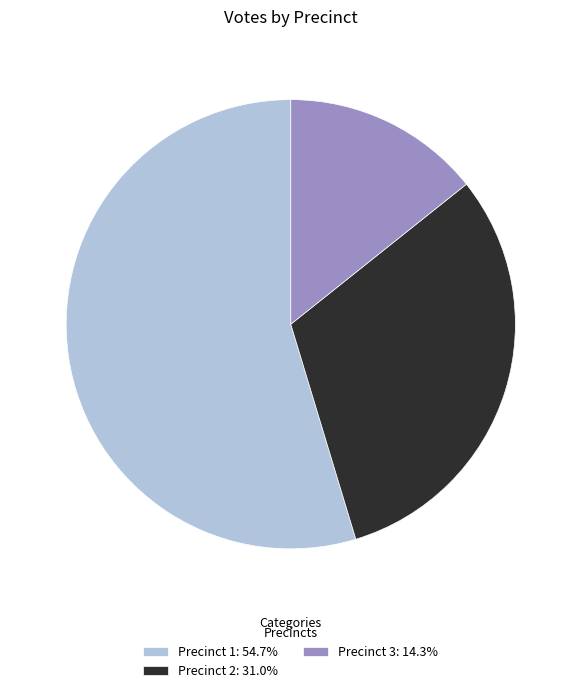

What is the ratio of the value at Precinct 1: 54.7% to the value at Precinct 3: 14.3%?

3.8